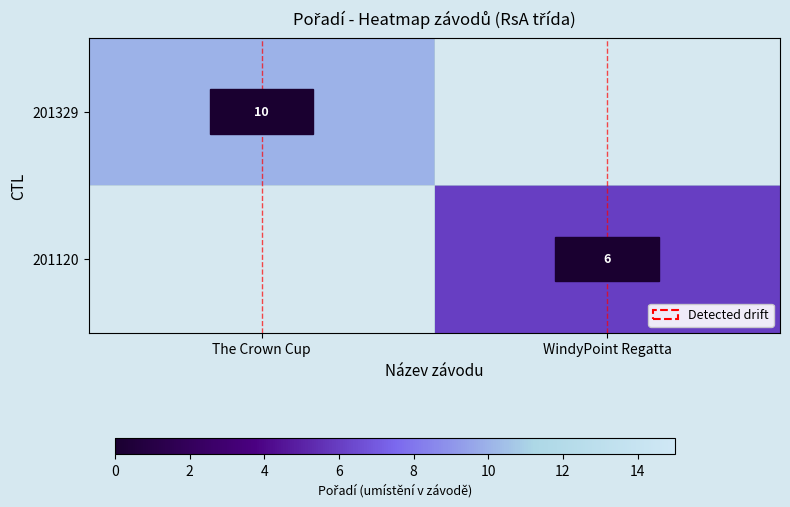

Is the value of 201120 at WindyPoint Regatta greater than the value of 201329 at The Crown Cup?

No